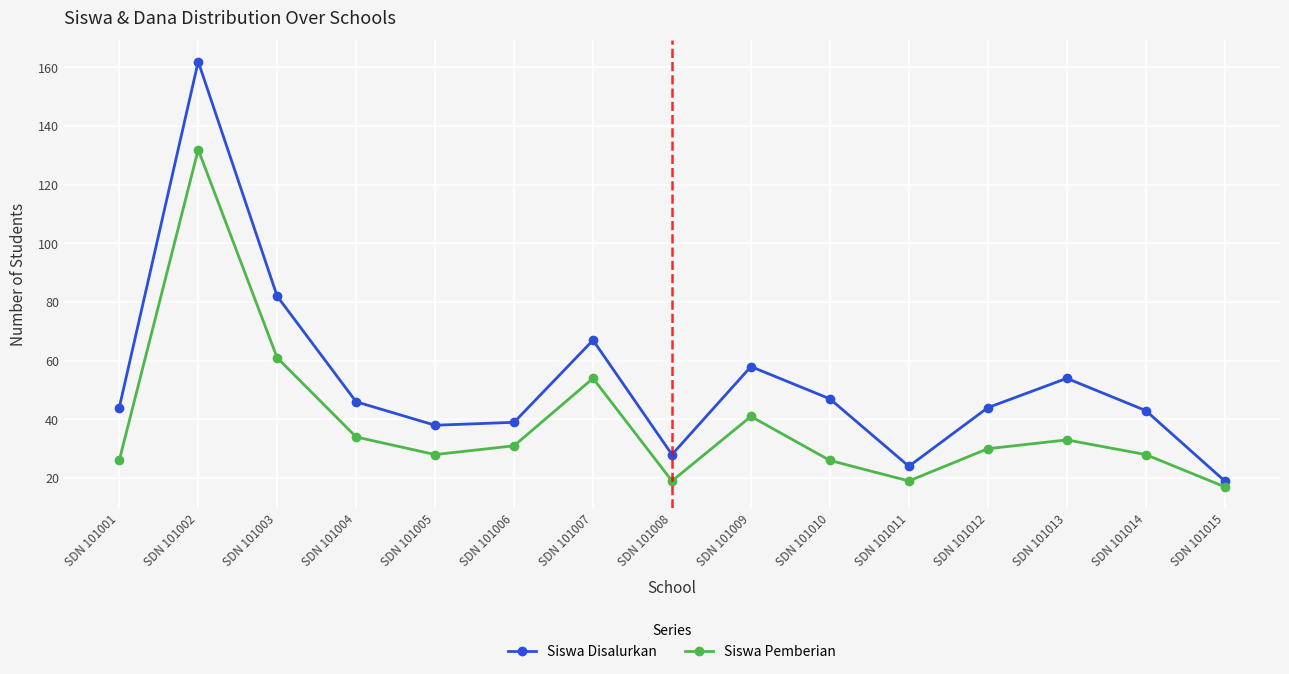

Where is Siswa Pemberian nearest to the value 74?

SDN 101003